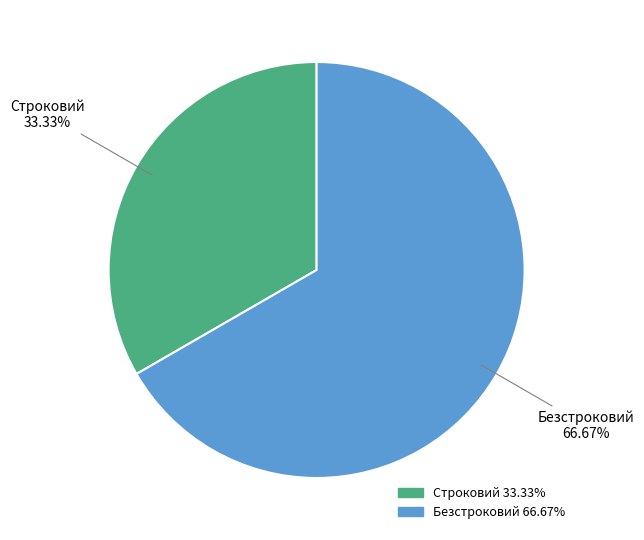

What percentage do Строковий and Безстроковий together represent?

100.0%